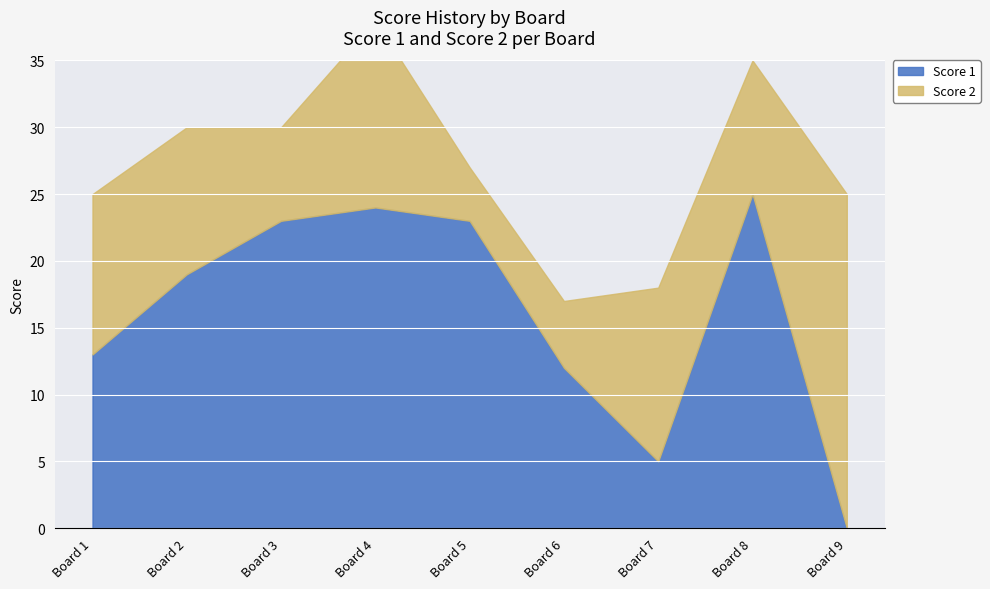

Reading left to right, list all the values displayed in this chart.

Score 1: 13	19	23	24	23	12	5	25	0
Score 2: 12	11	7	14	4	5	13	10	25